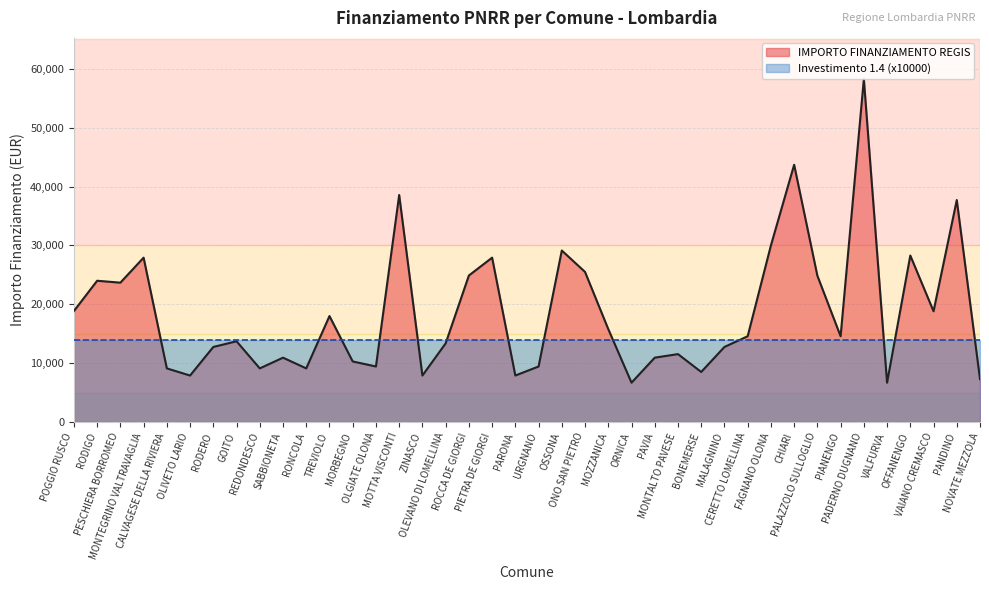

Reading left to right, what are all the values shown in this chart?

18854	23996	23673	27922	9105	7891	12747	13712	9105	10926	9105	17997	10284	9427	38565	7891	13354	24887	27922	7891	9427	29136	25494	15782	6677	10926	11533	8498	12747	14568	29995	43707	24853	14568	58272	6677	28281	18817	37708	7284